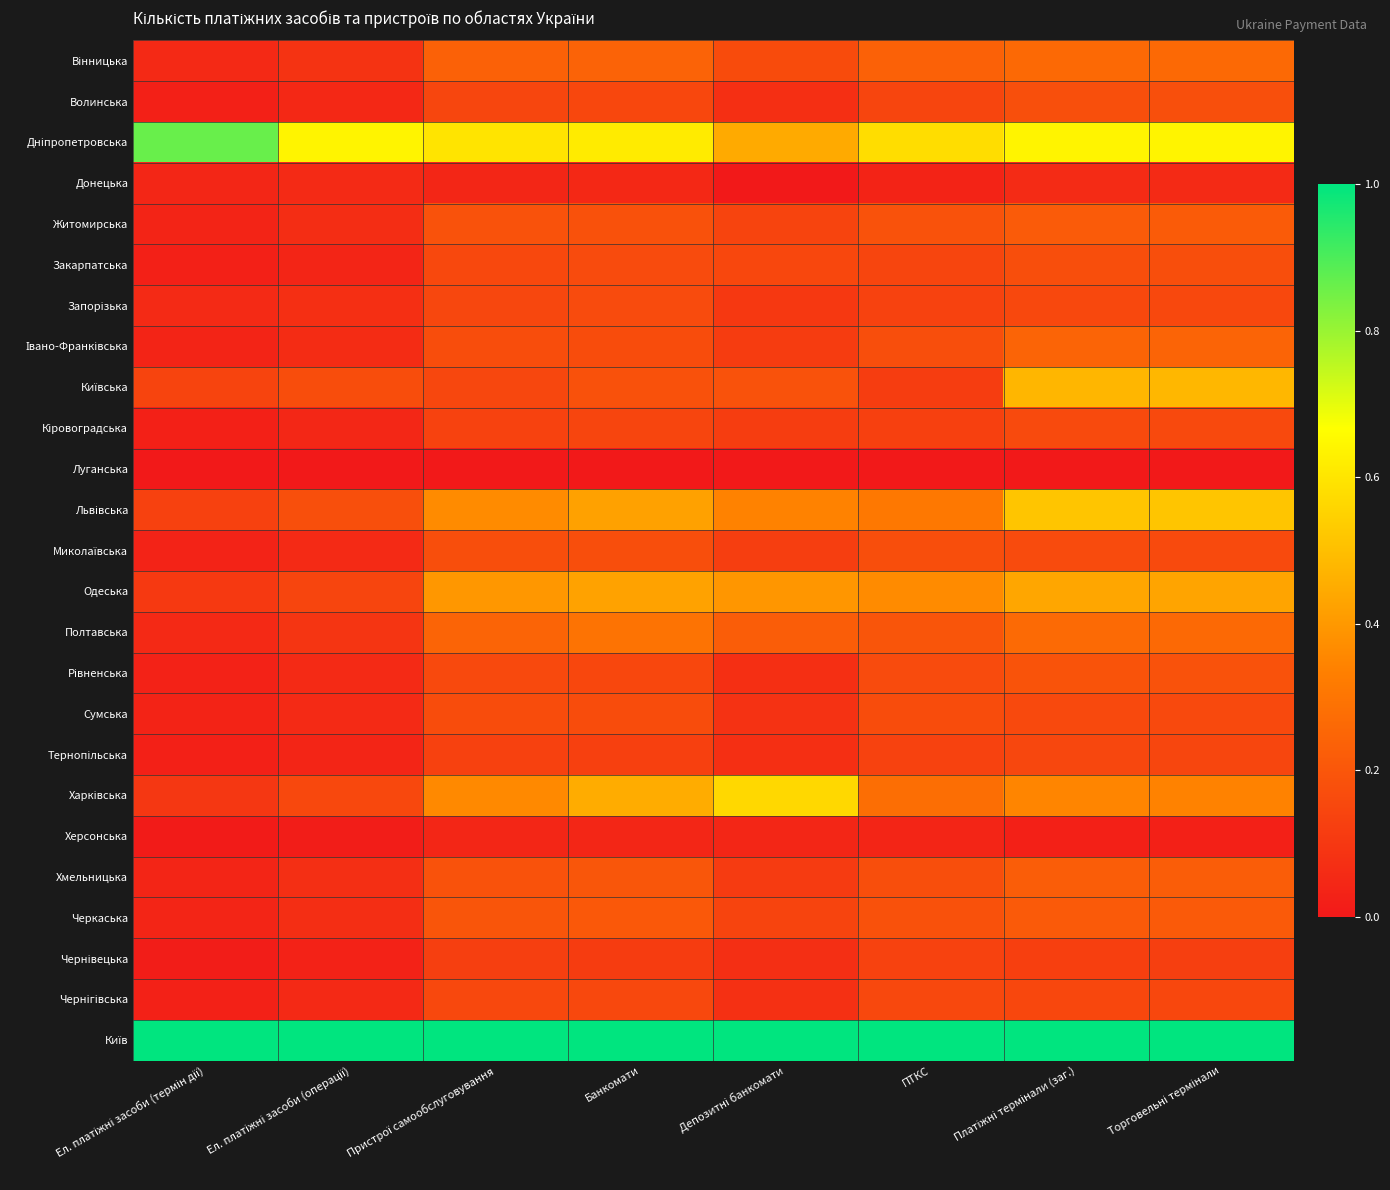

Count the number of categories in the chart.

8